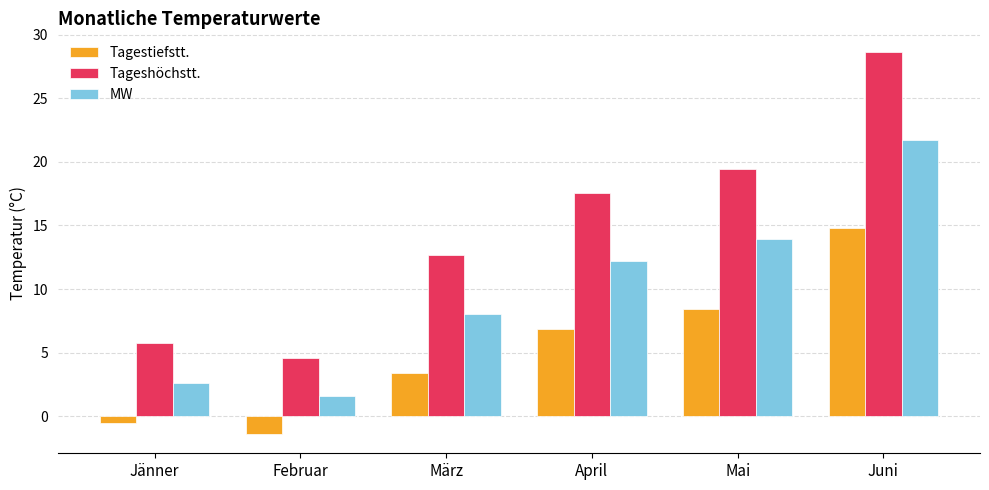

What is the sum of the Tageshöchstt. values at April and Februar?

22.1